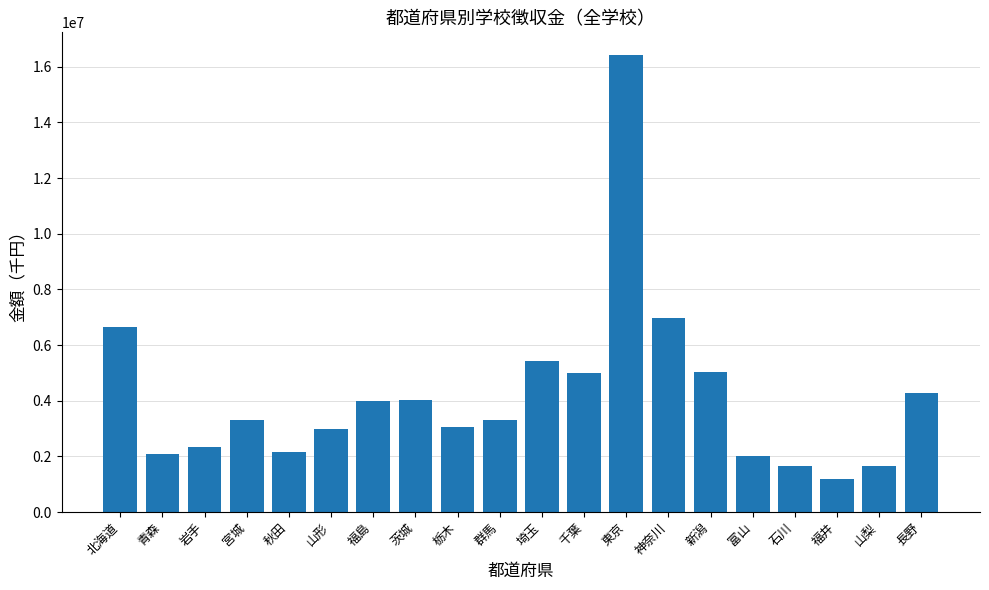

True or false: the data shows 2920113 at 石川.

False